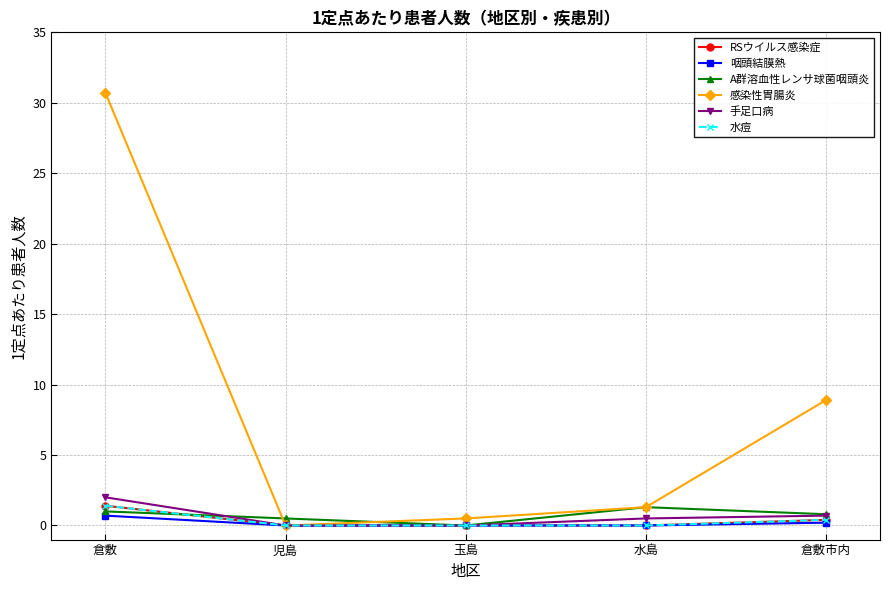

Is this an area chart (filled region under the line)?

No